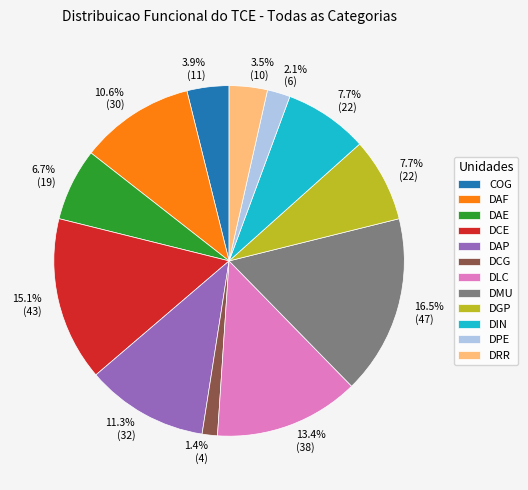

How many slices are in this pie chart?

12